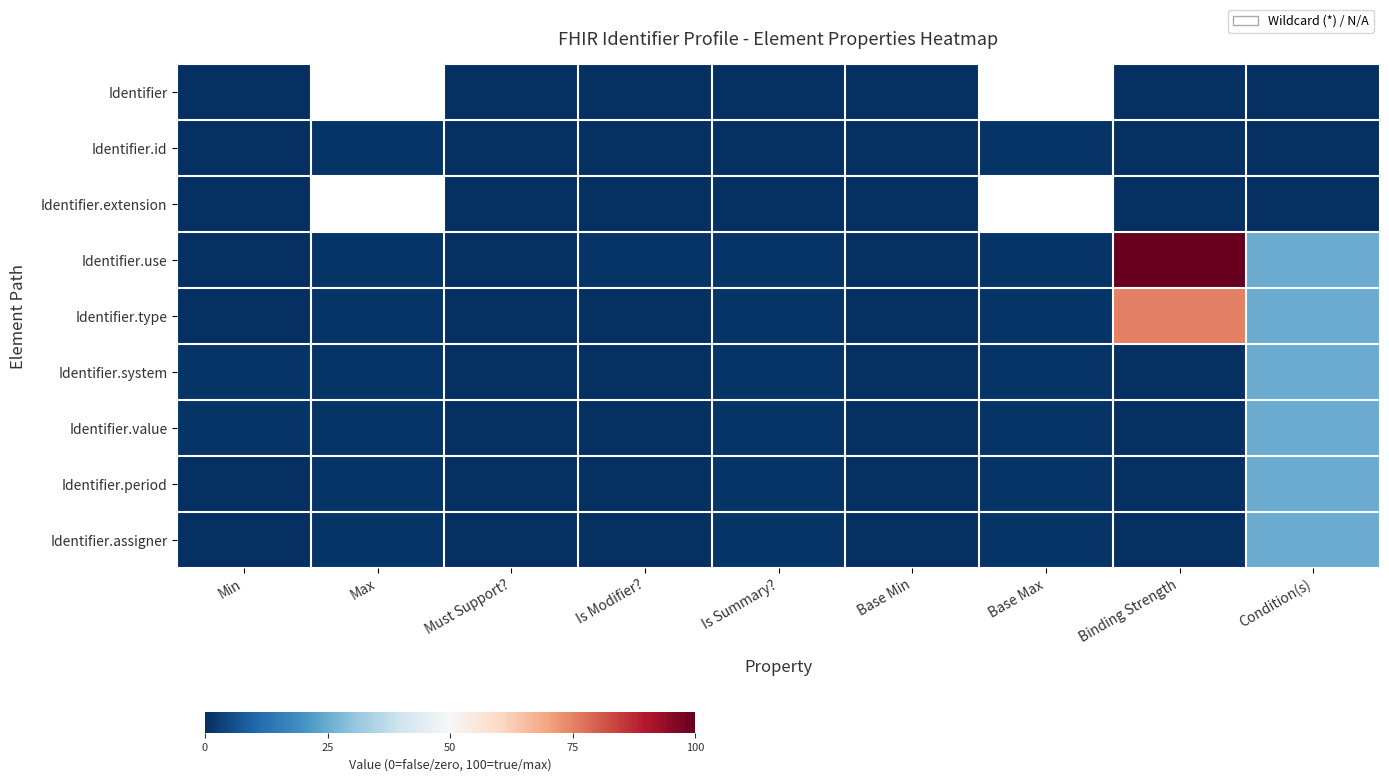

At Max, list the series in order from largest to smallest.

Identifier, Identifier.id, Identifier.extension, Identifier.use, Identifier.type, Identifier.system, Identifier.value, Identifier.period, Identifier.assigner